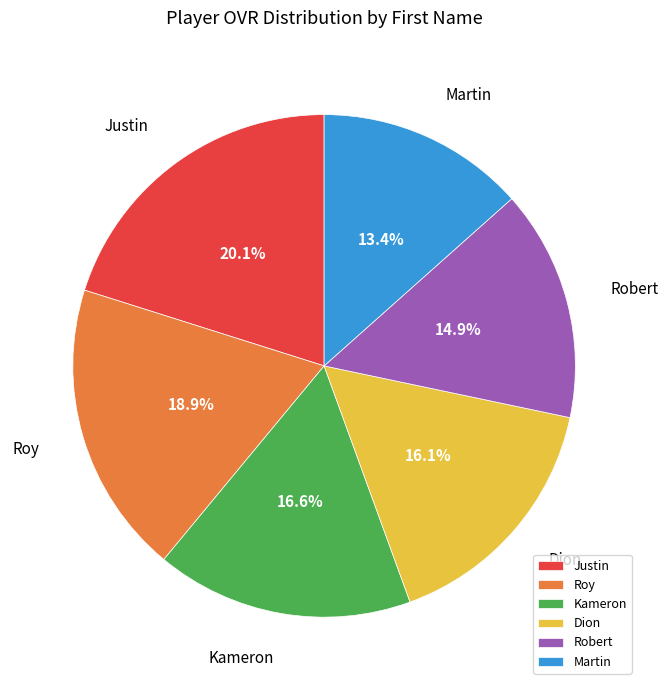

Between Roy and Kameron, which is larger?

Roy